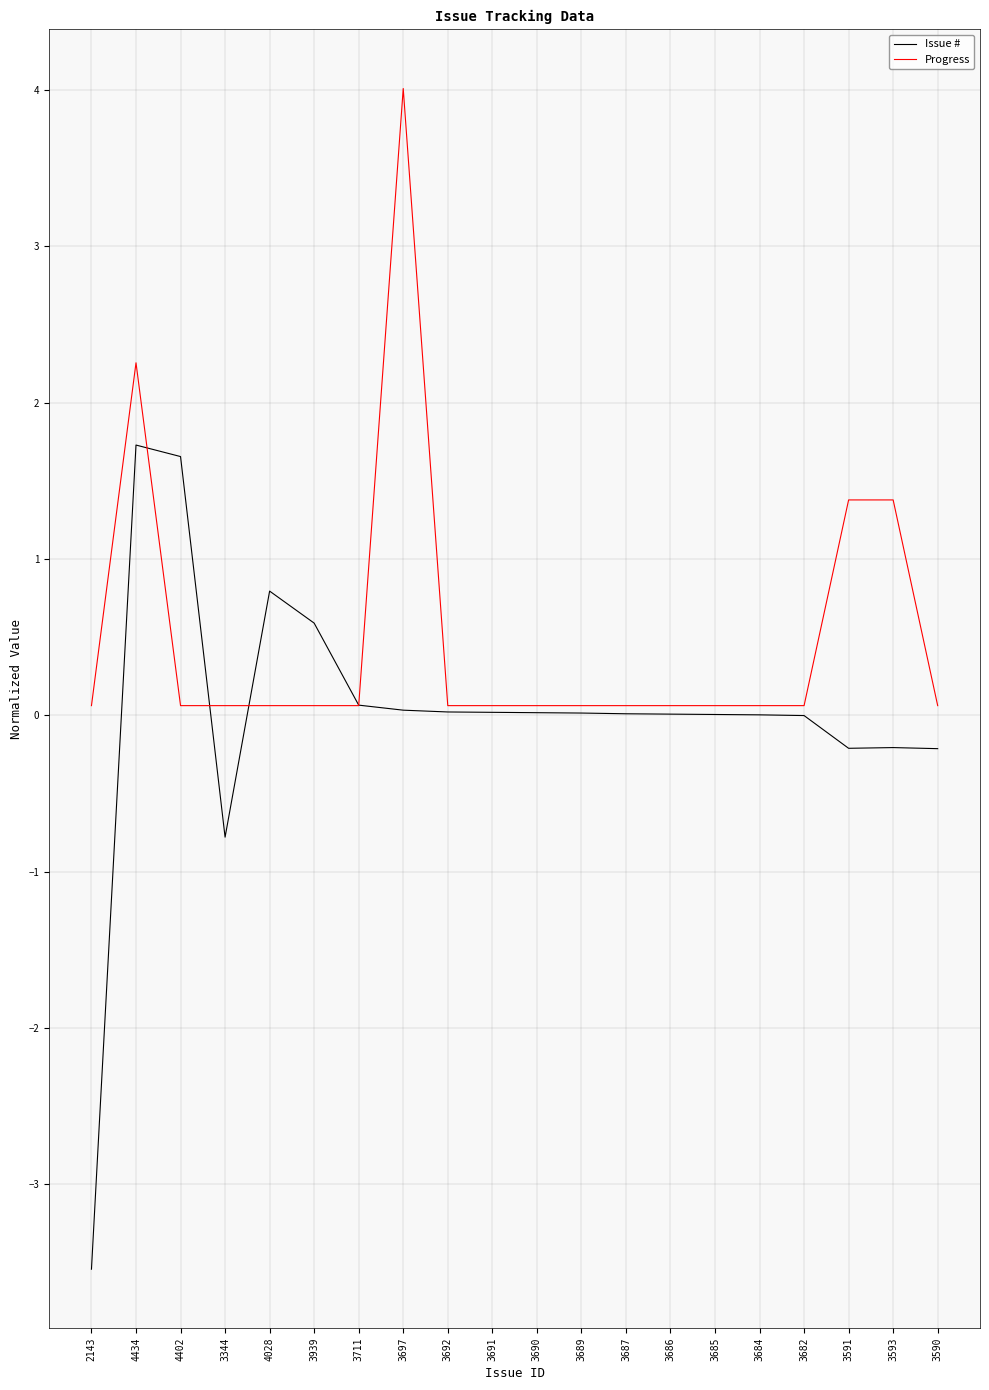

What are all the series names shown in the legend?

Issue #, Progress